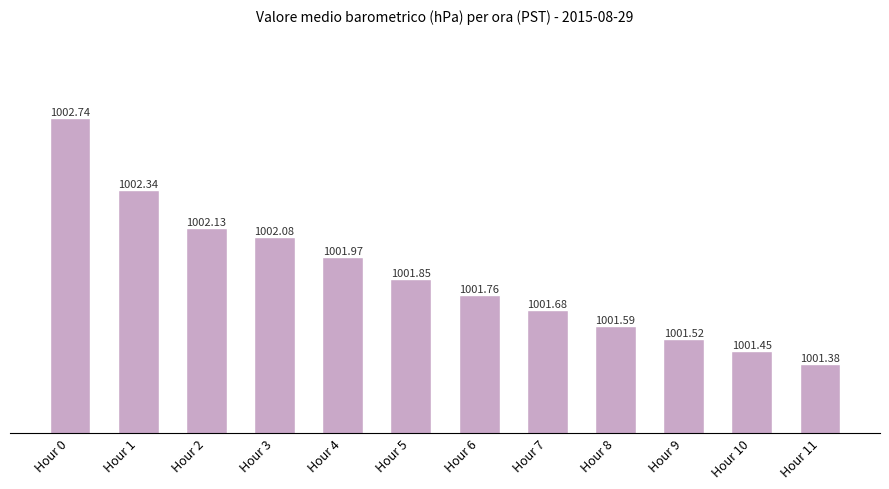

What is the value of the 8th bar from the left?

1001.7